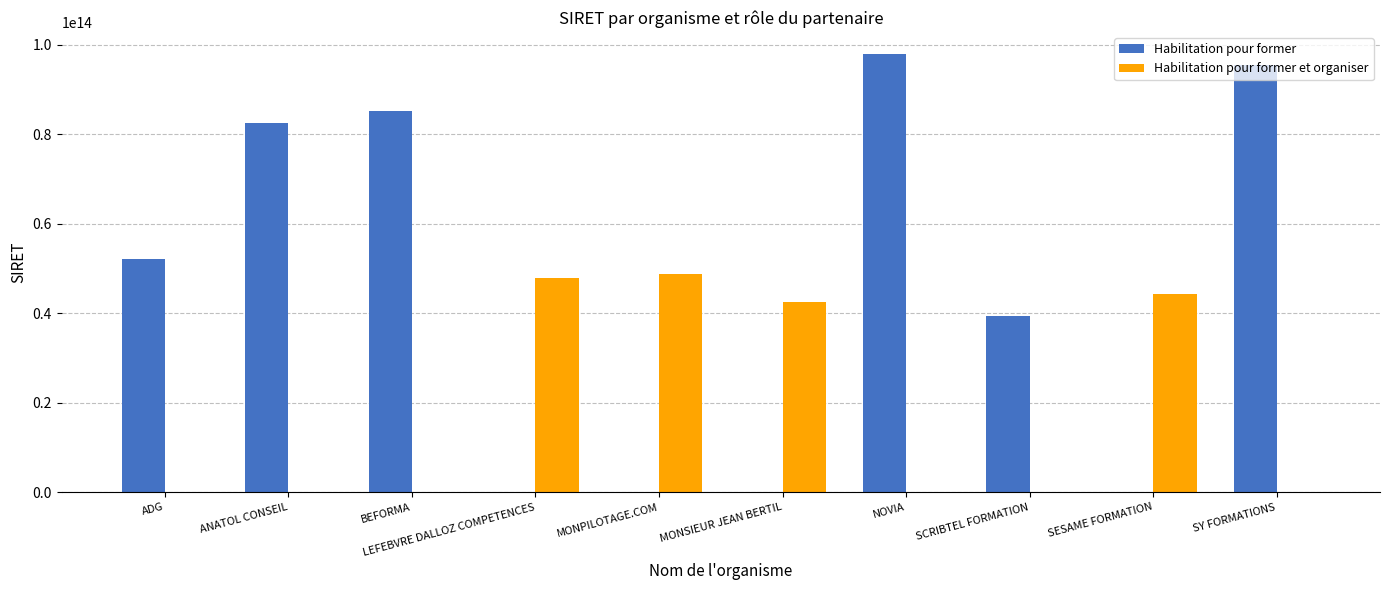

How many groups of bars are there?

10